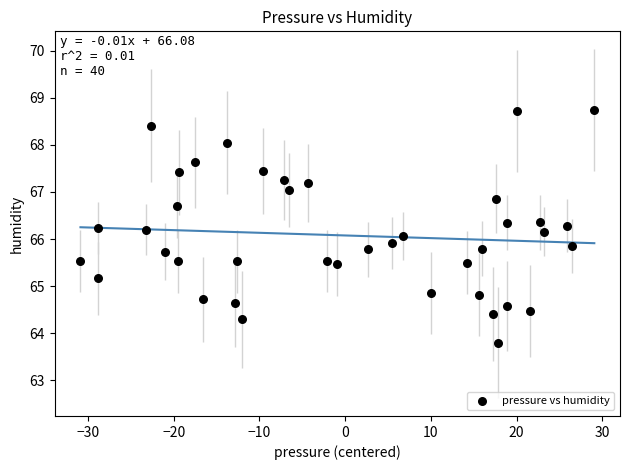

What is the range of X values (max minus min)?

60.0